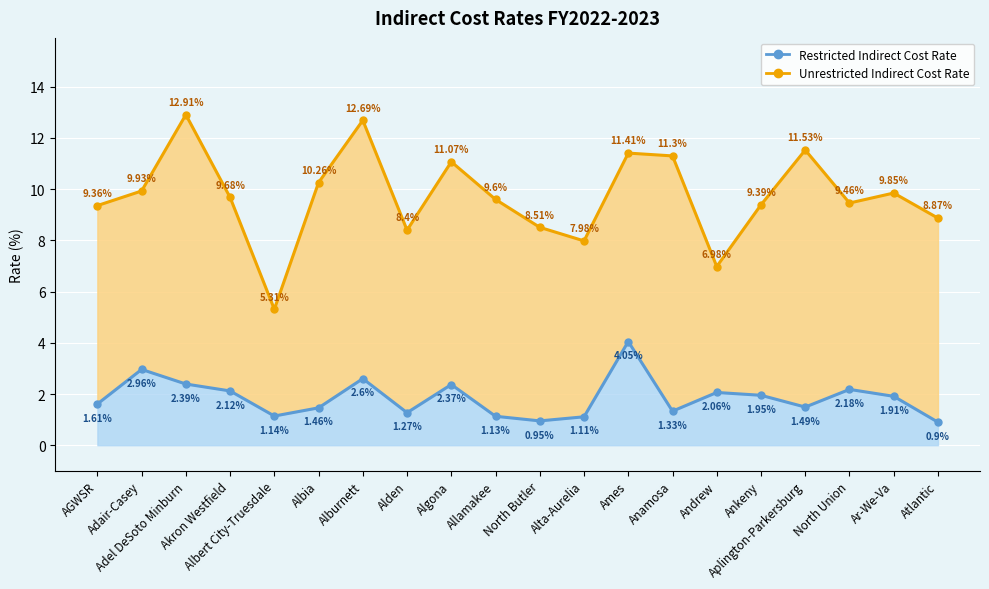

What are all the series names shown in the legend?

Unrestricted Indirect Cost Rate, Restricted Indirect Cost Rate